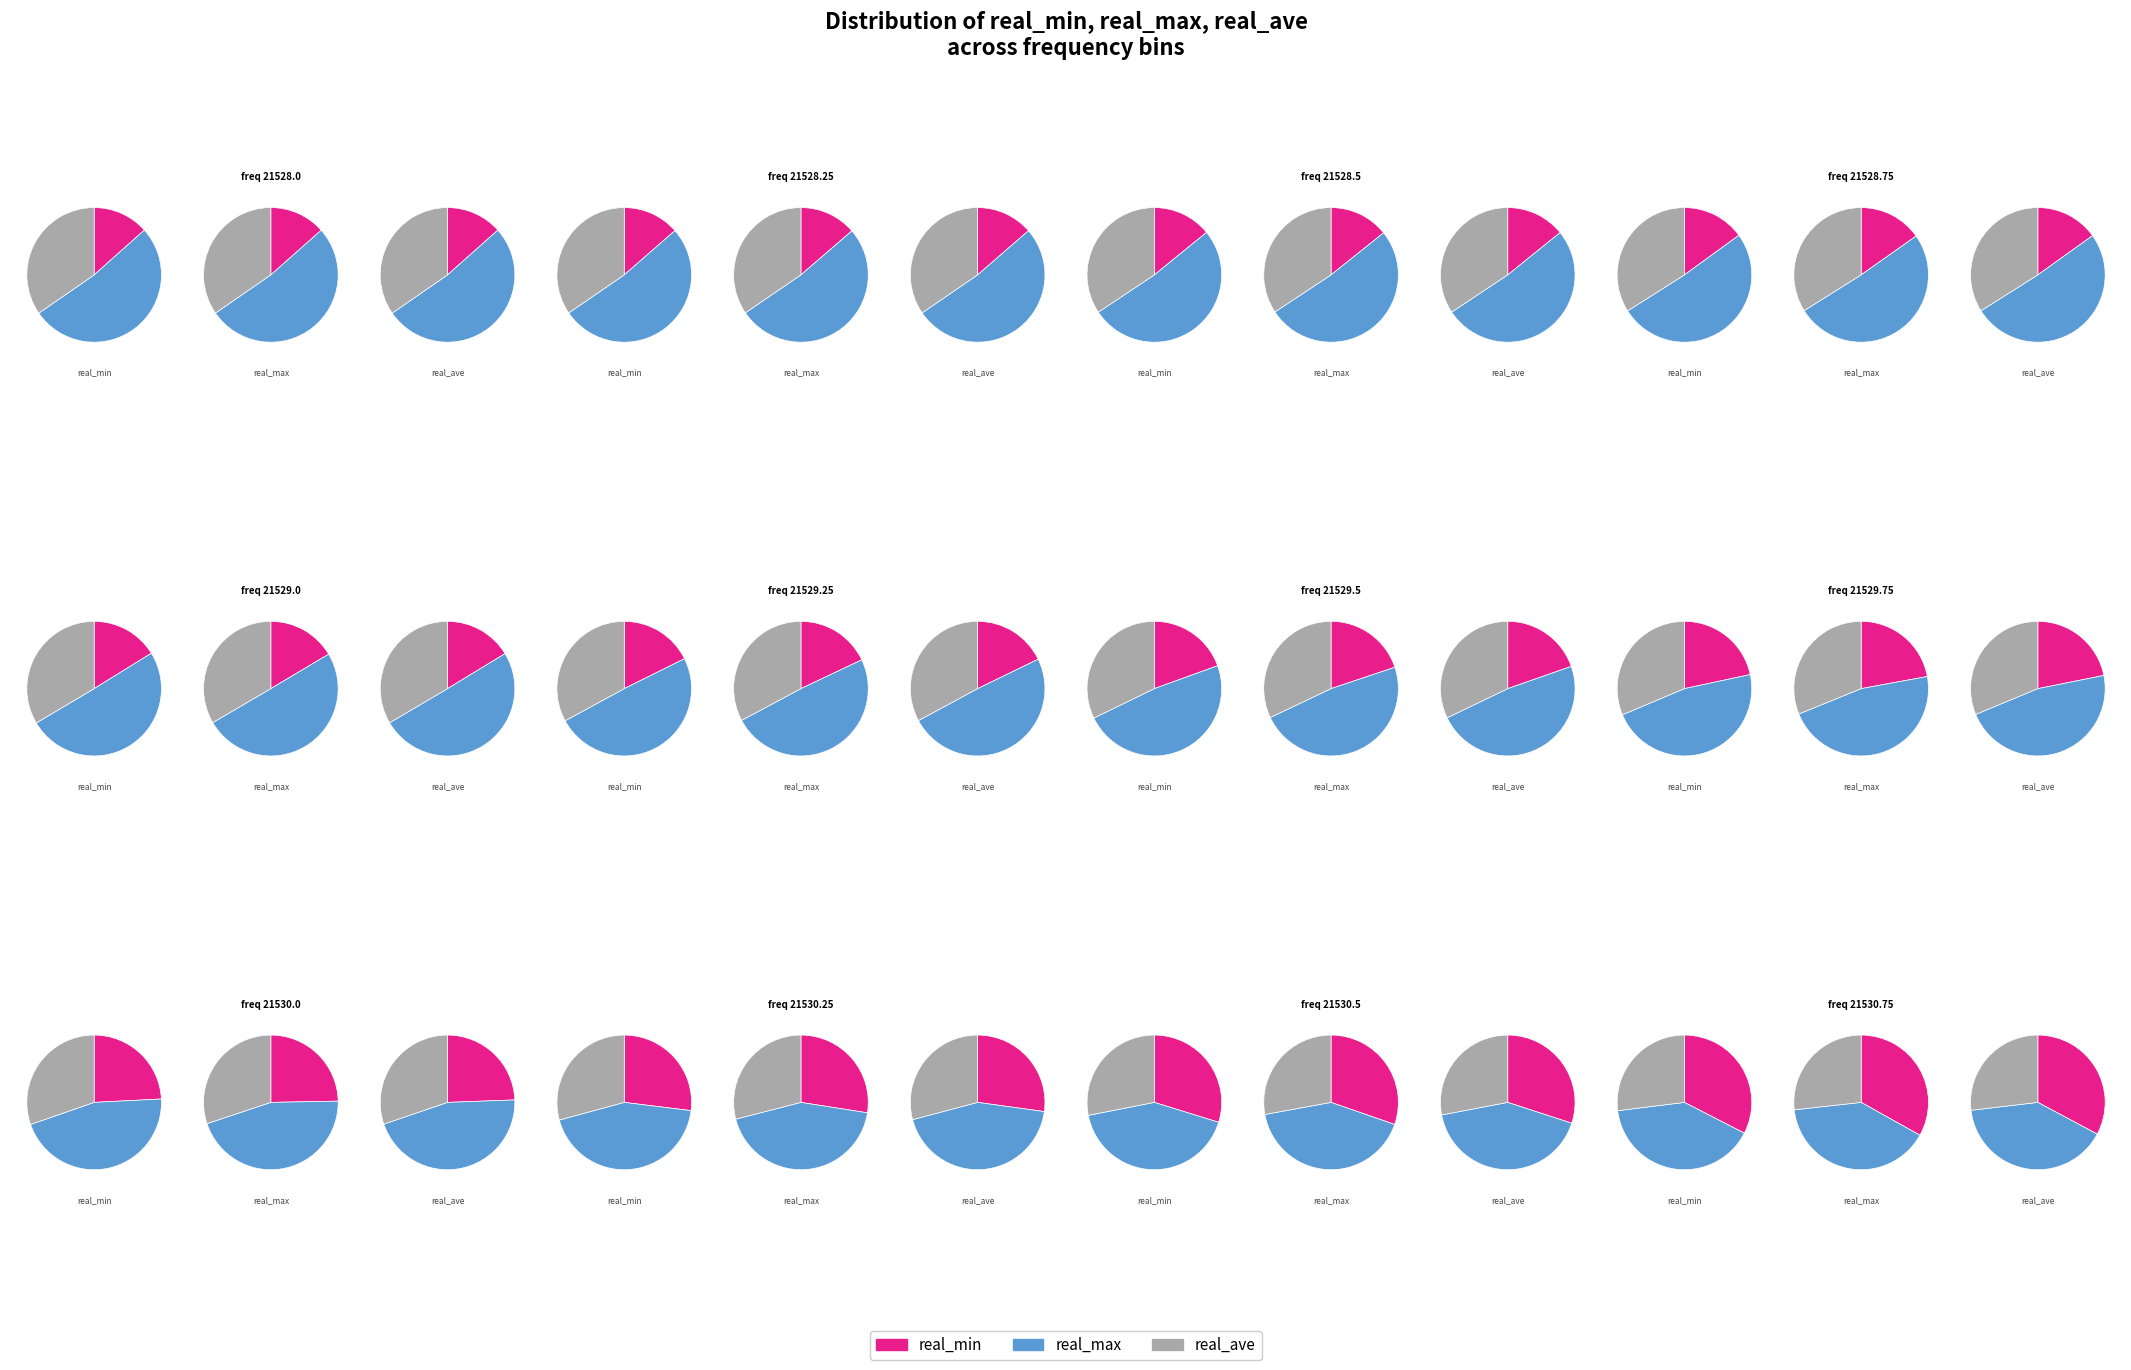

What is the smallest slice in the pie chart?

21528.0